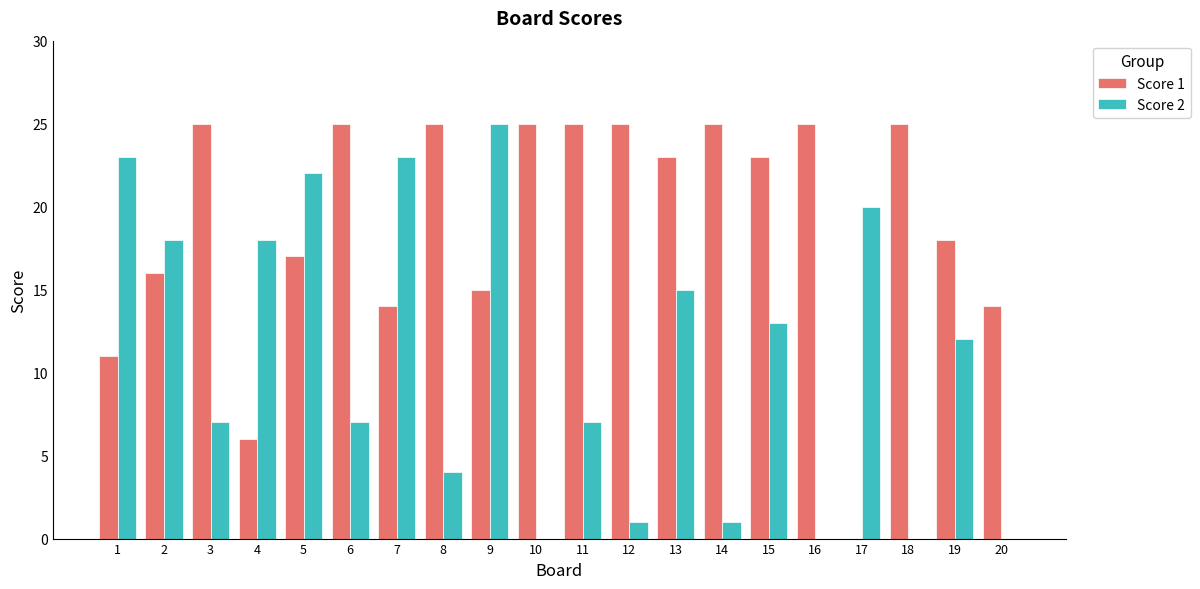

What is the approximate value of Score 1 at 20?

14